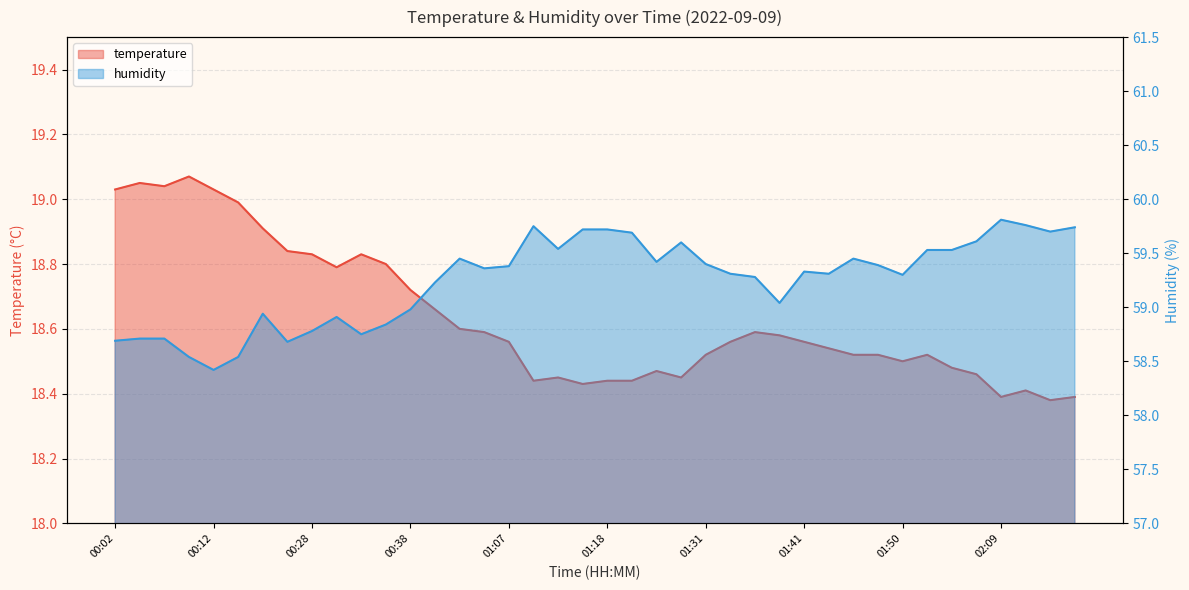

At which label does temperature reach its peak?

00:09